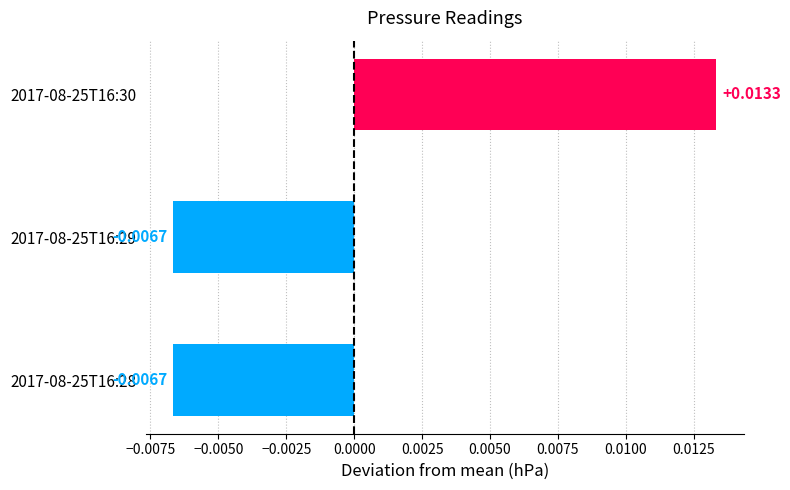

How many negative values are there?

2